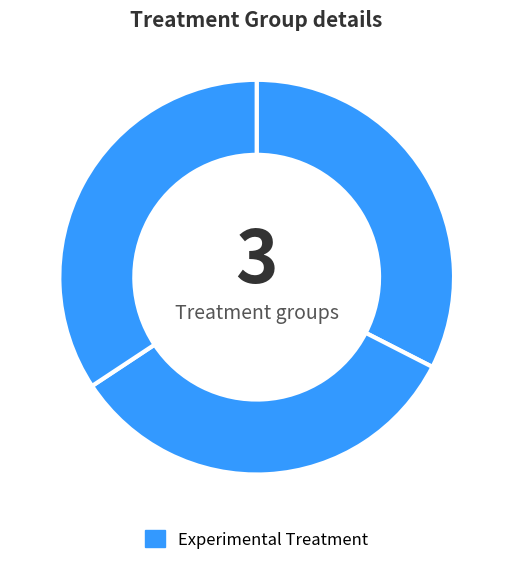

How many slices are in this pie chart?

3